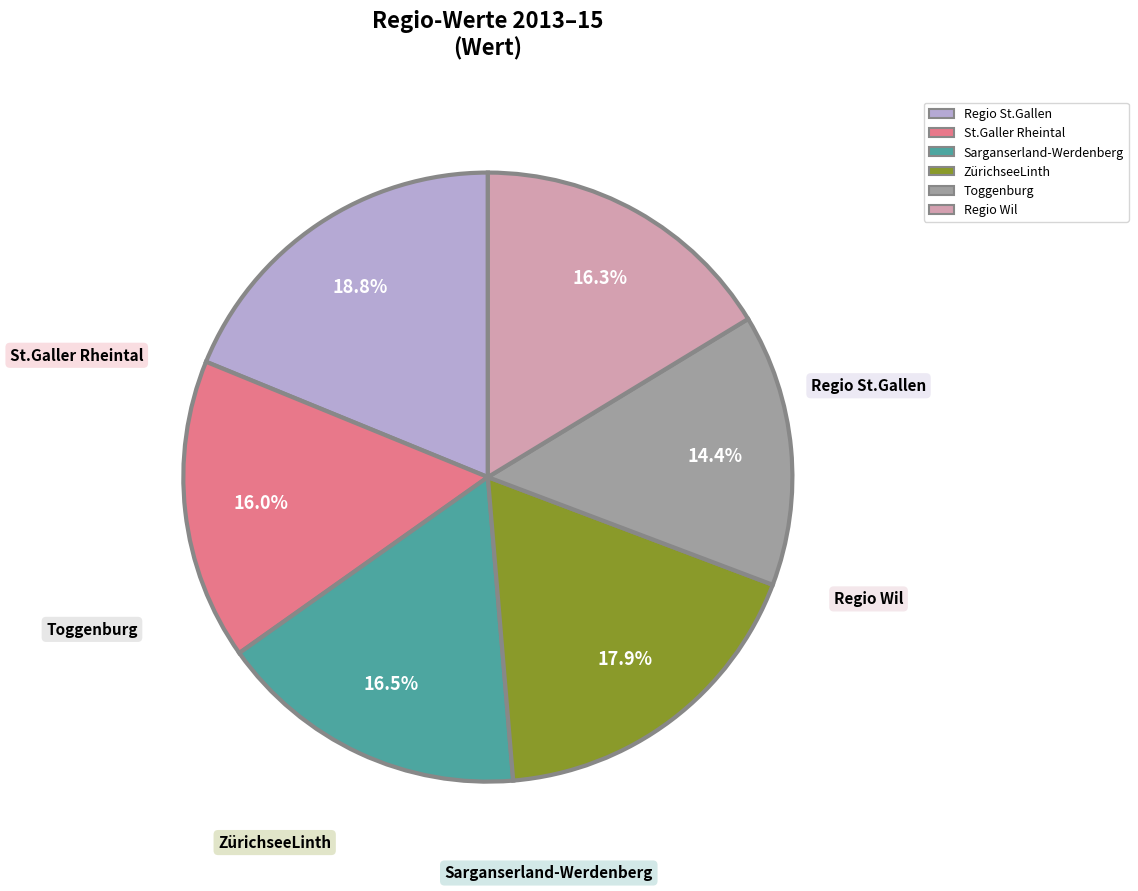

Combined, what portion of the pie is Sarganserland-Werdenberg and St.Galler Rheintal?

32.5%